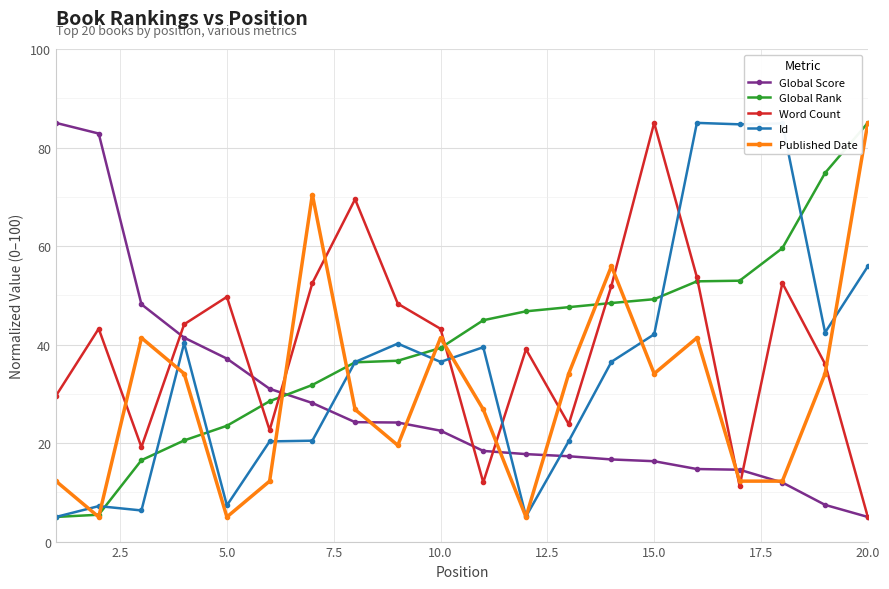

What is the value of the Published Date point at the 16th from the left?

41.4